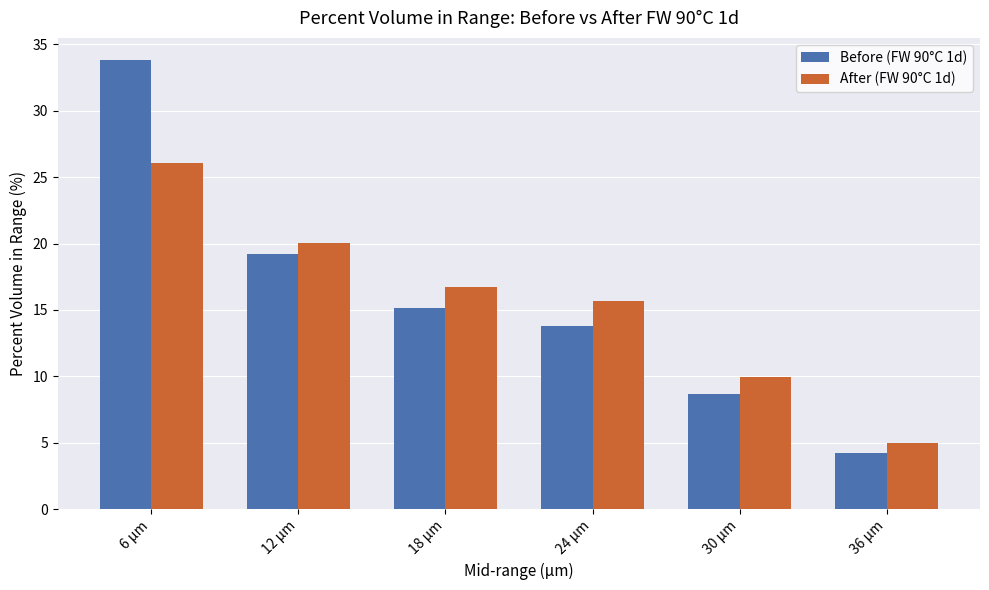

Where does the After (FW 90°C 1d) series first go above 16?

6 µm